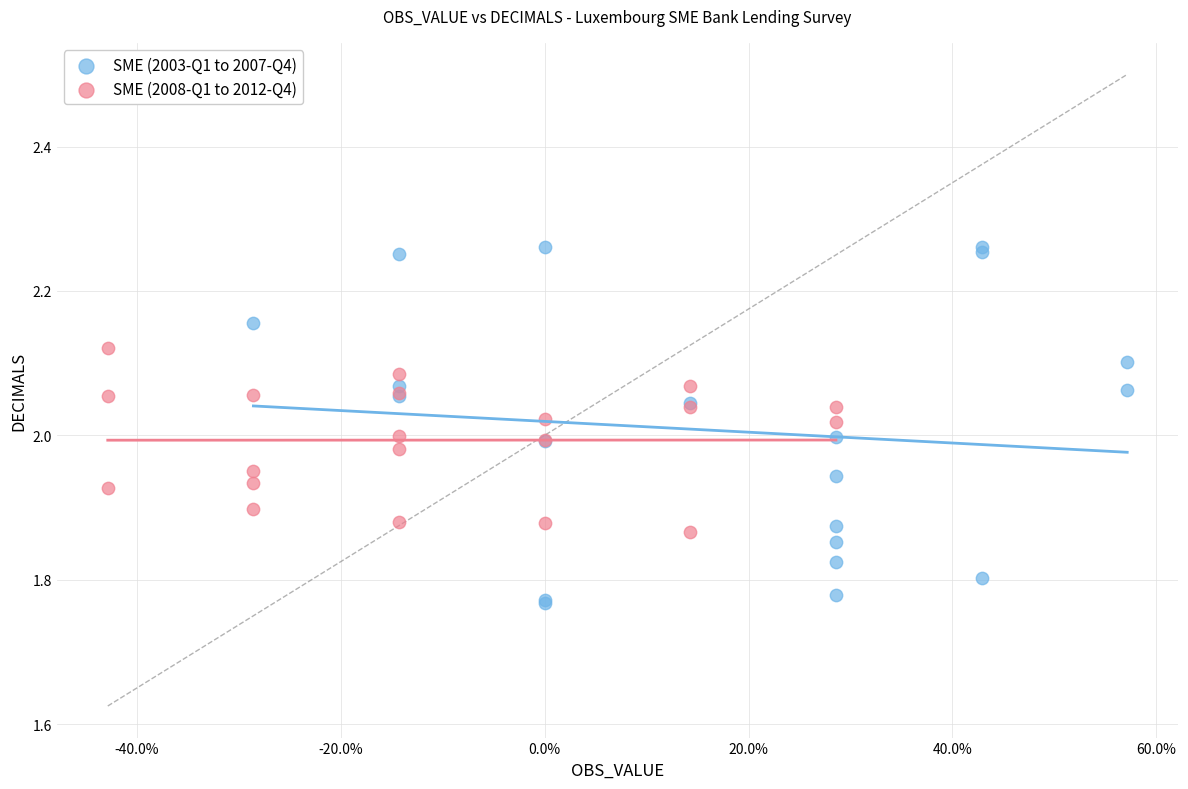

What are all the series names shown in the legend?

SME (2003-Q1 to 2007-Q4), SME (2008-Q1 to 2012-Q4)